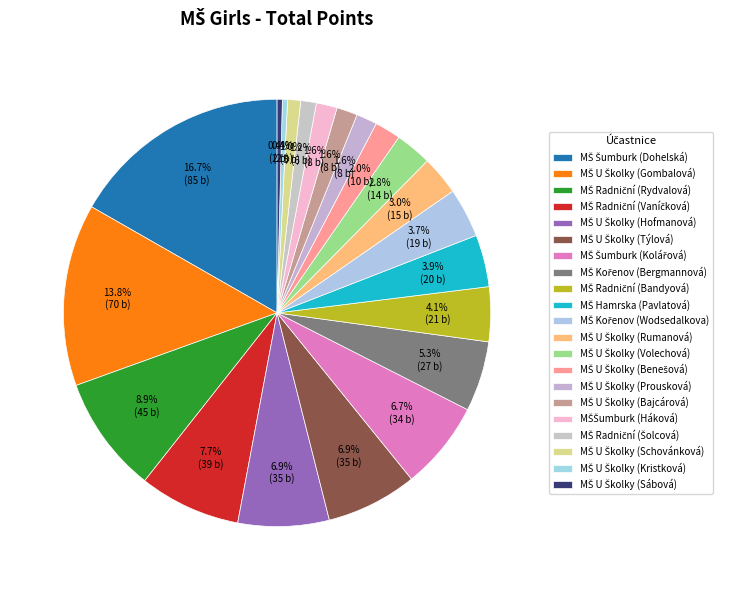

Count the number of slices in the pie.

21